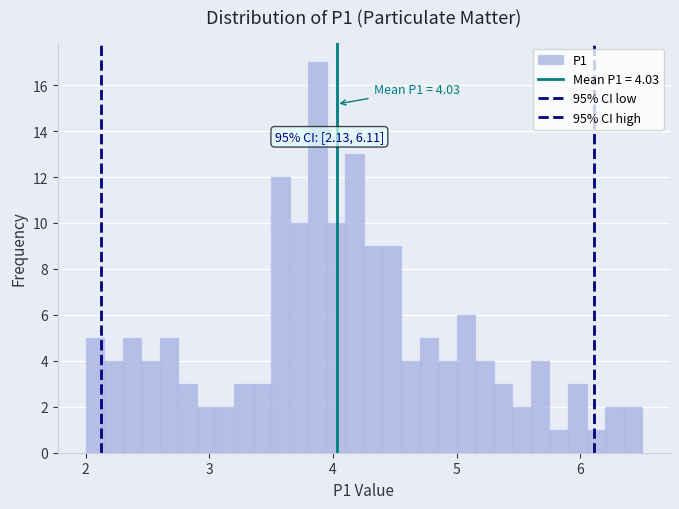

Read against the x-axis, roughly where is the centre of the tallest bar?

3.9